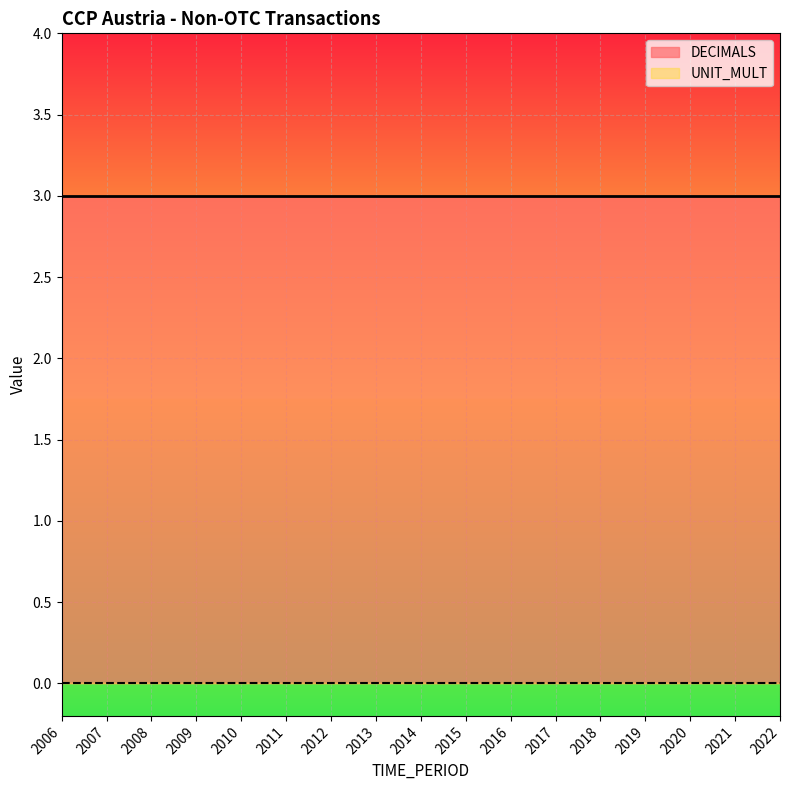

True or false: UNIT_MULT and DECIMALS intersect in this chart.

False